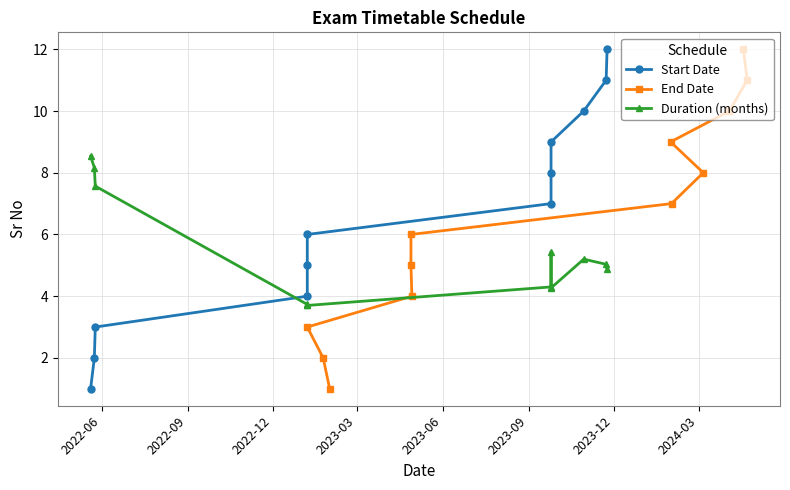

Which has a higher value, 2023-12 or 2024-03?

2024-03